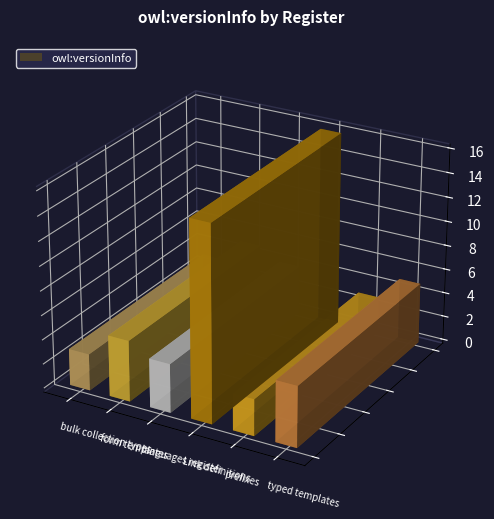

What is the greatest value displayed?

16